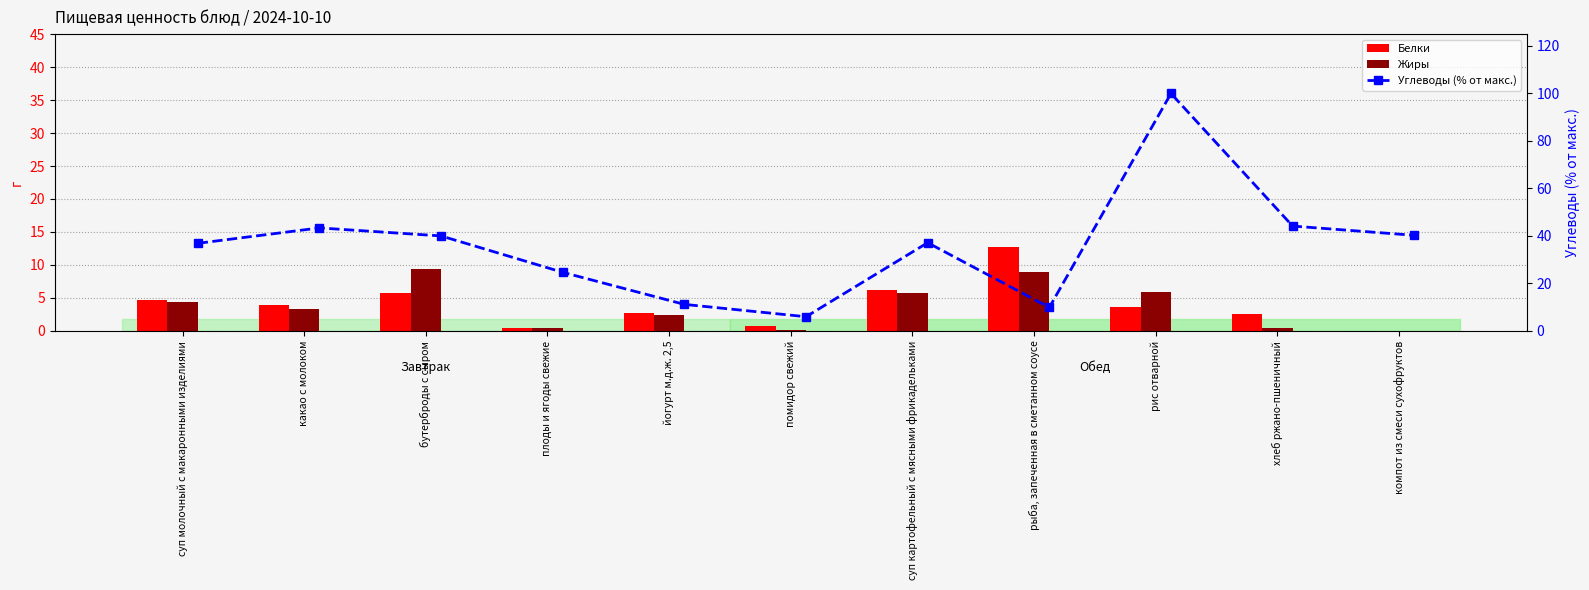

The value of Жиры at суп молочный с макаронными изделиями is 2.2. True or false?

False